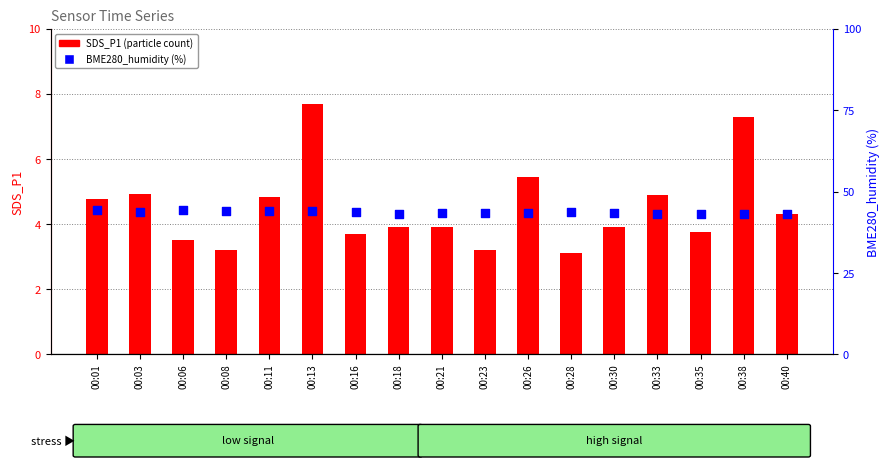

Is the value of BME280_humidity (%) at 00:38 greater than the value of SDS_P1 (particle count) at 00:28?

Yes